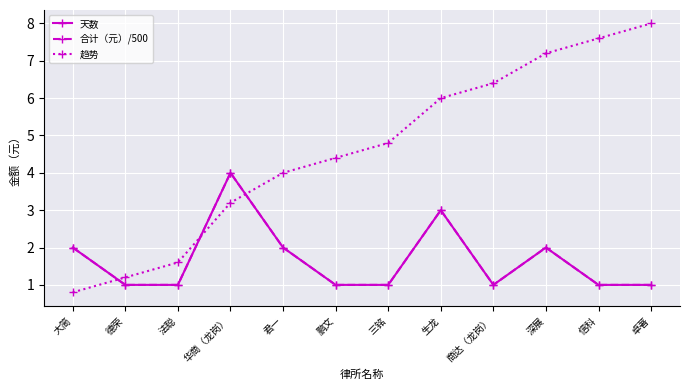

How many lines are shown in the chart?

3